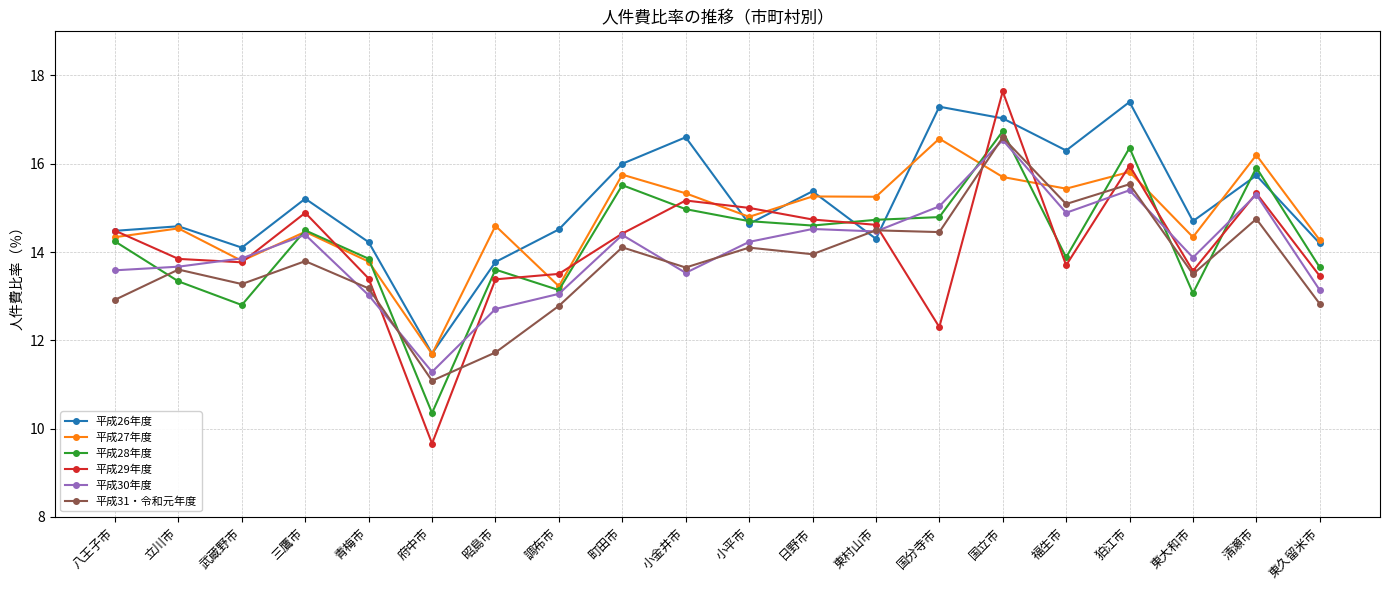

How many data points in 平成31・令和元年度 are above 13?

15